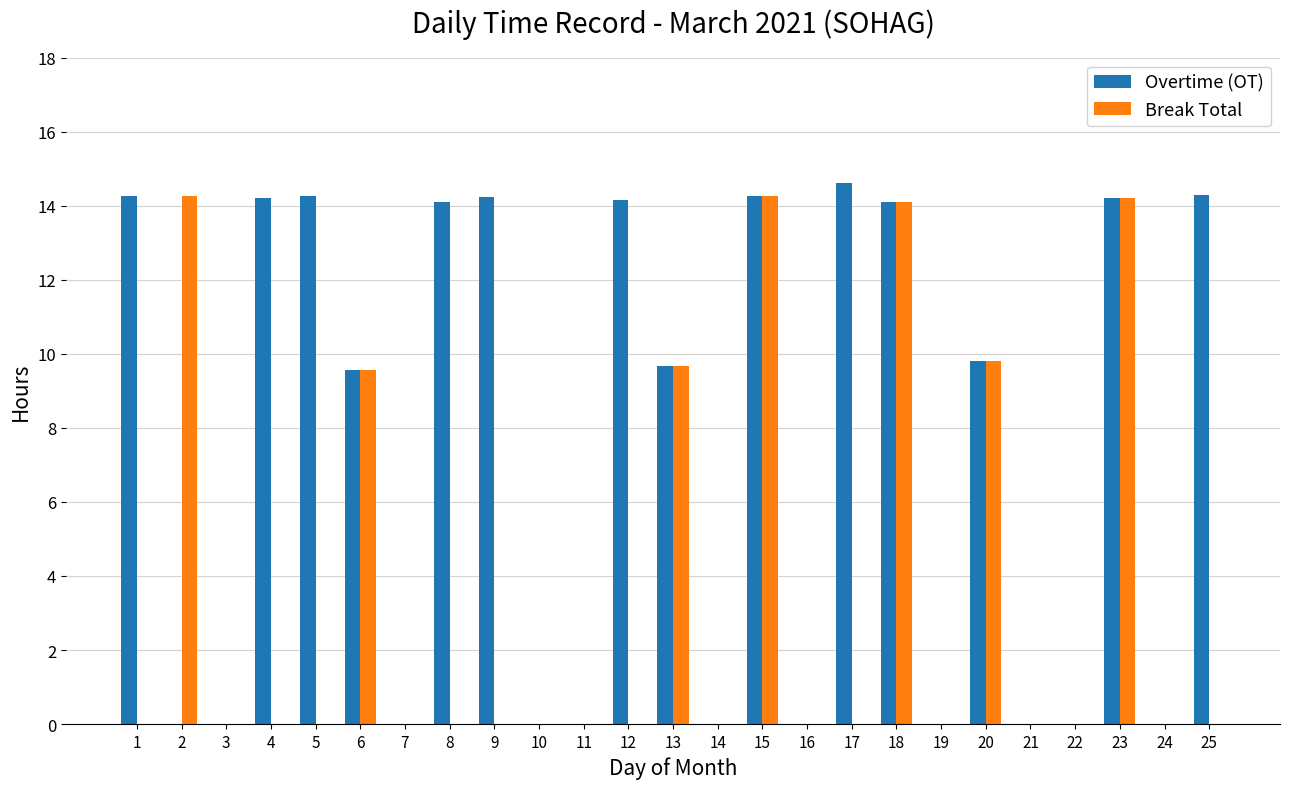

Are the bars horizontal?

No